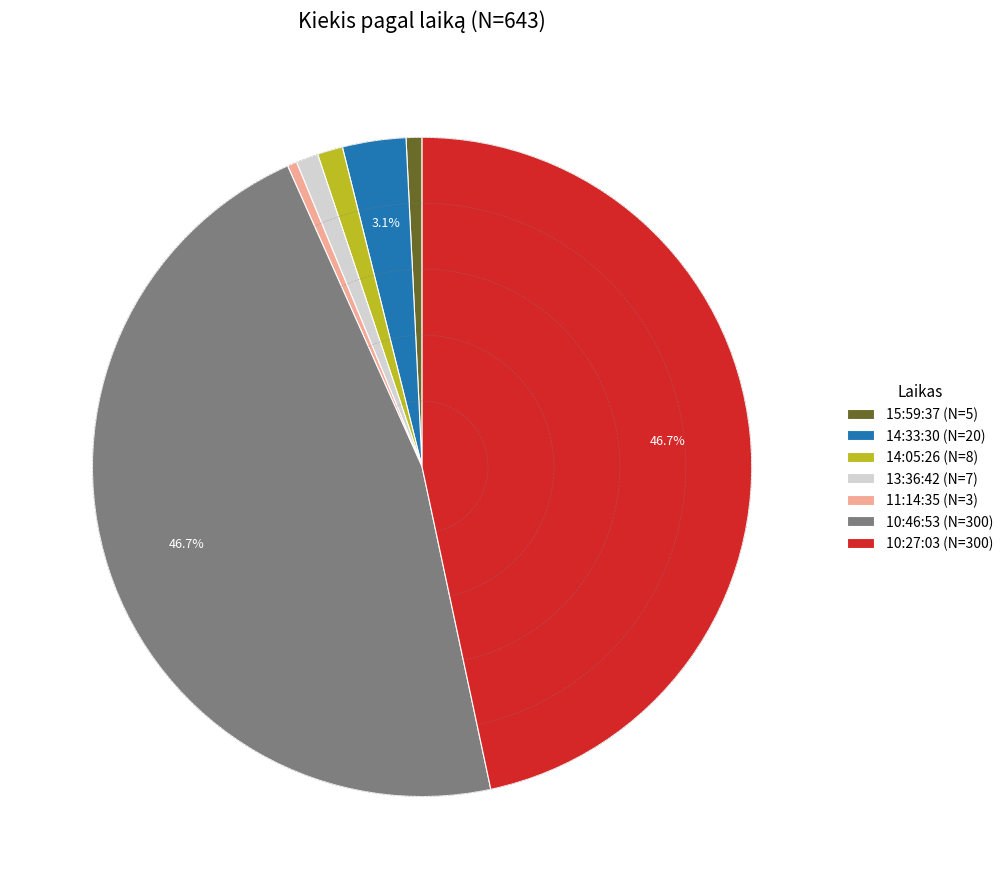

To the nearest percent, what is the difference between the largest and smallest slice percentages?

46%